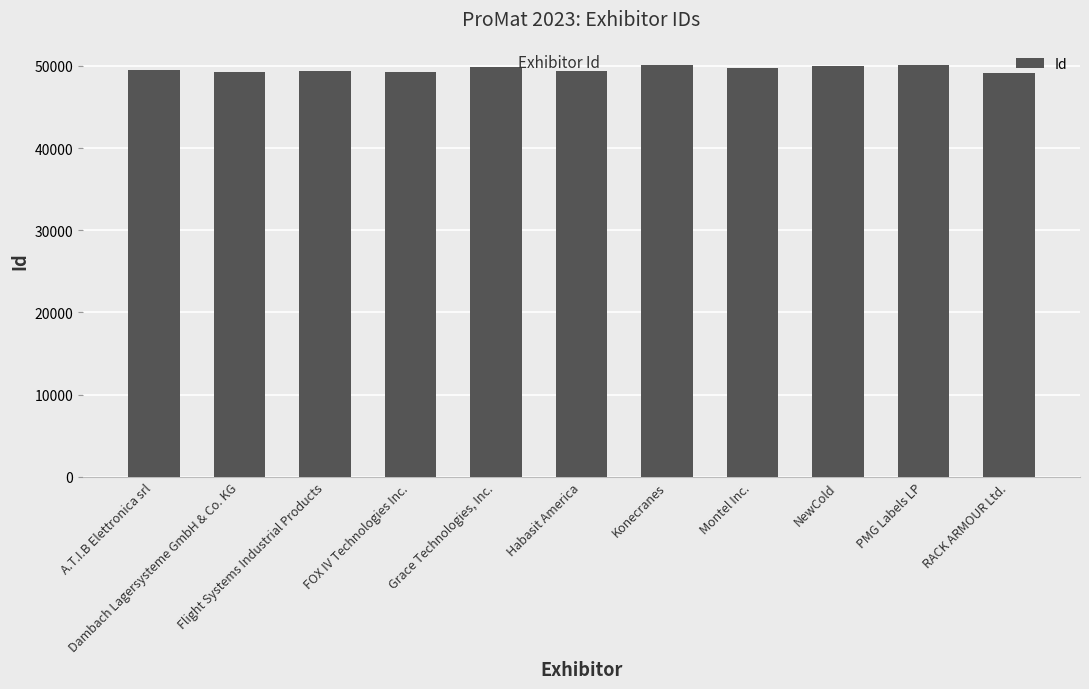

The chart shows a value of 13167 at NewCold. True or false?

False